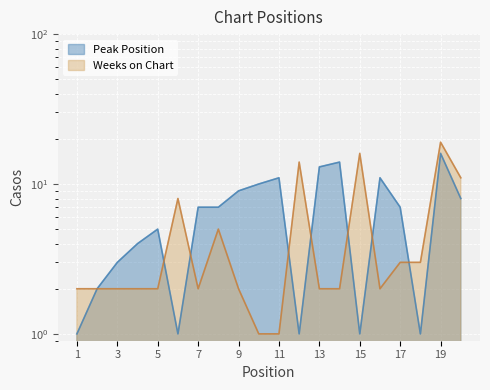

List the series in order of their peak value, lowest first.

Peak Position, Weeks on Chart